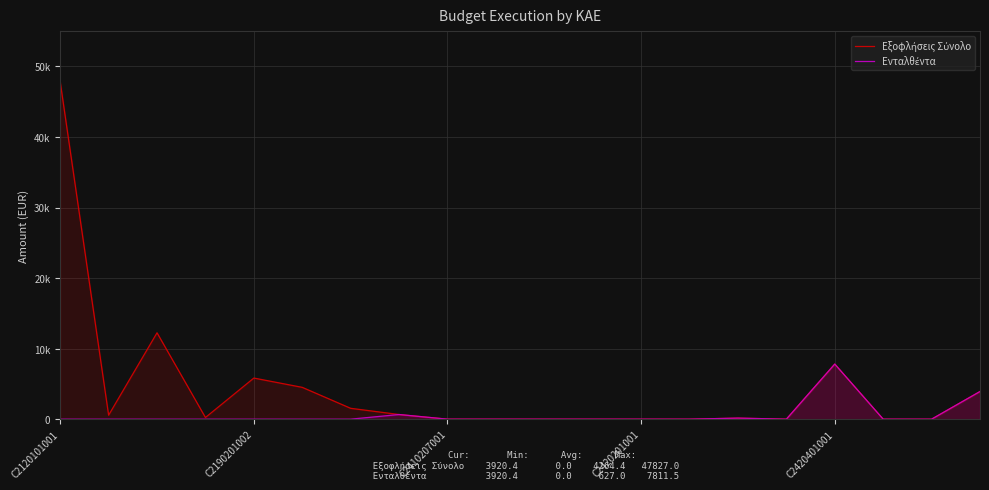

What is the difference between the second highest and second lowest values in the Εξοφλήσεις Σύνολο series?

12245.0